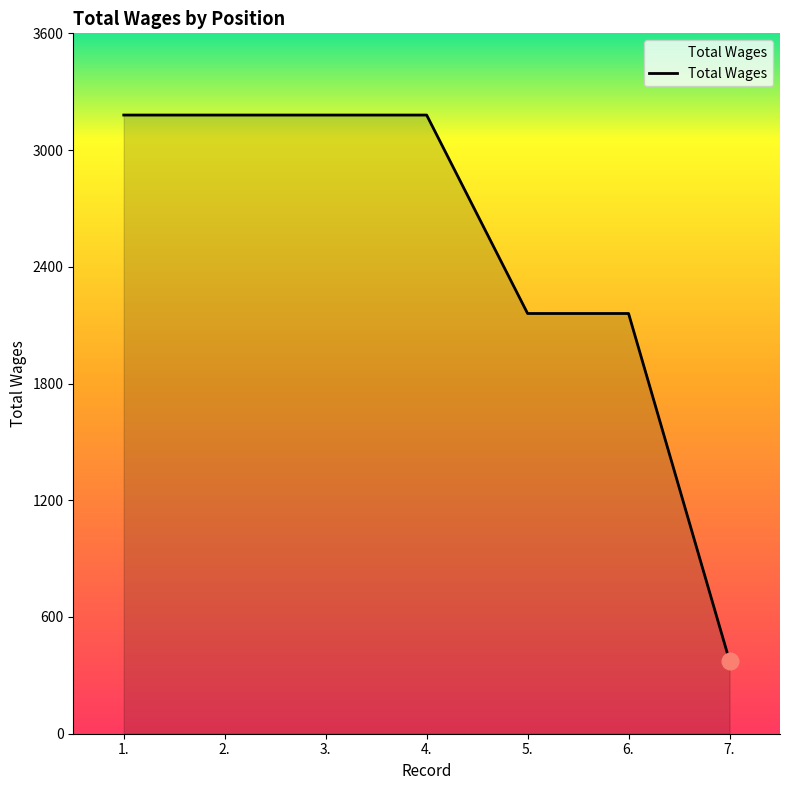

What is the difference between the maximum and minimum values?

2805